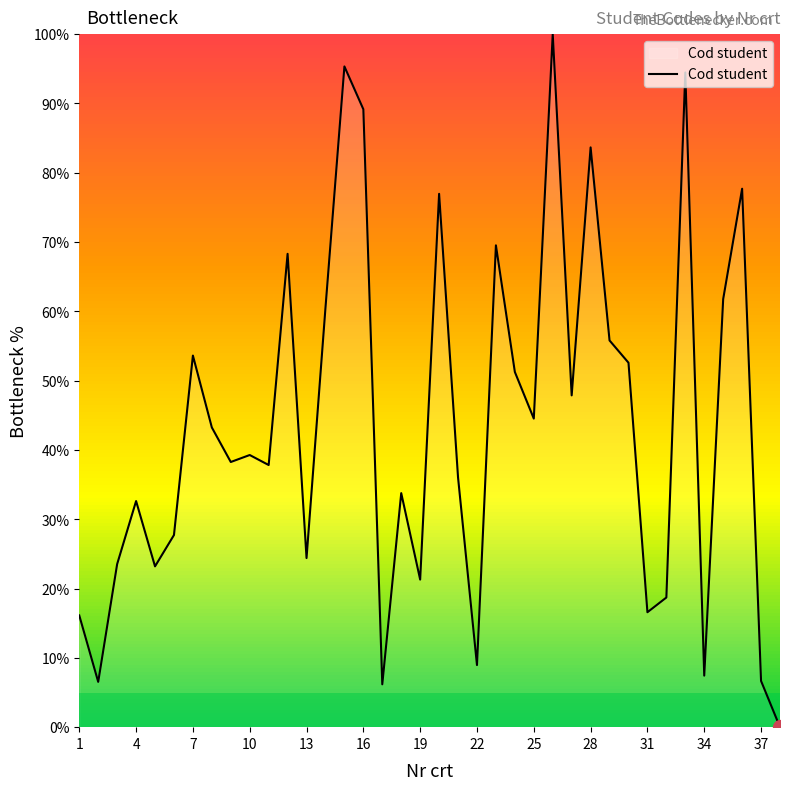

What is the maximum value shown in the chart?

100.0